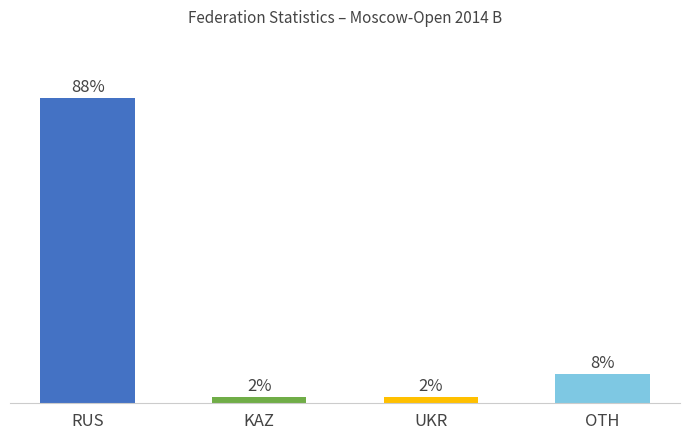

The chart shows a value of 0 at Tajikistan. True or false?

False